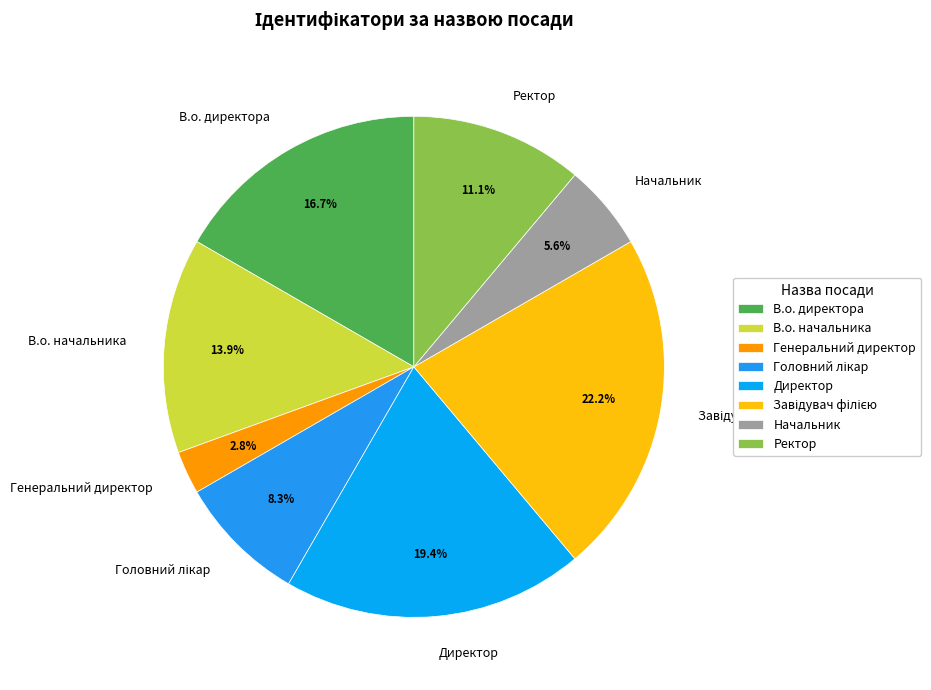

Is the sum of Ректор and Генеральний директор greater than half?

No